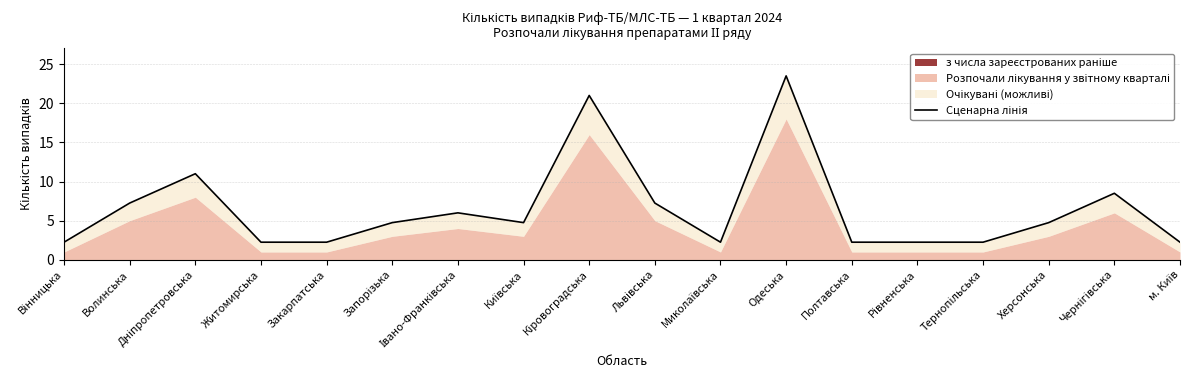

Reading left to right, list all the values displayed in this chart.

Вінницька=2.2	Волинська=7.2	Дніпропетровська=11.0	Житомирська=2.2	Закарпатська=2.2	Запорізька=4.8	Івано-Франківська=6.0	Київська=4.8	Кіровоградська=21.0	Львівська=7.2	Миколаївська=2.2	Одеська=23.5	Полтавська=2.2	Рівненська=2.2	Тернопільська=2.2	Херсонська=4.8	Чернігівська=8.5	м. Київ=2.2